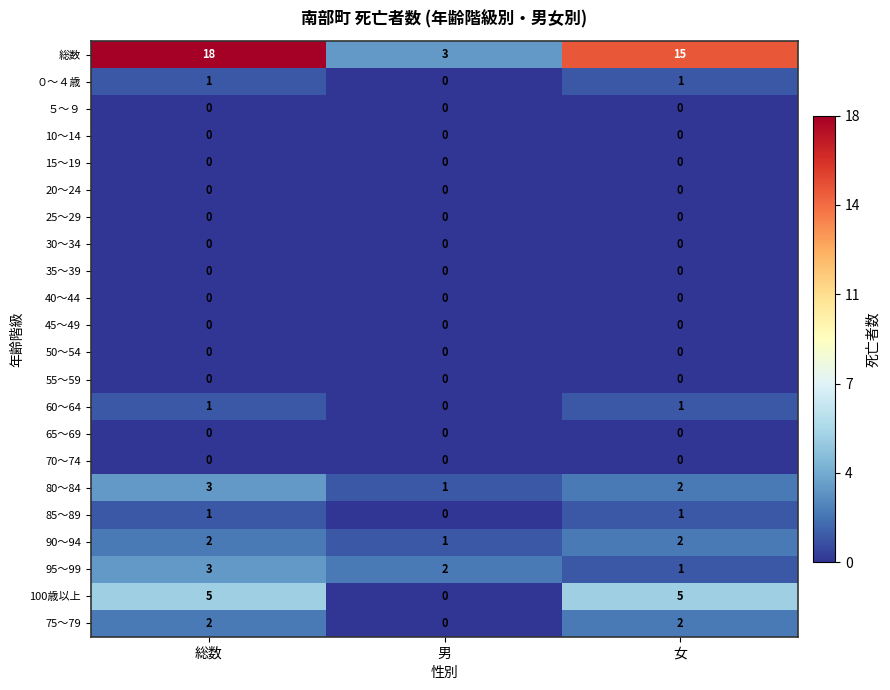

At which category is the sum across all series the highest?

総数